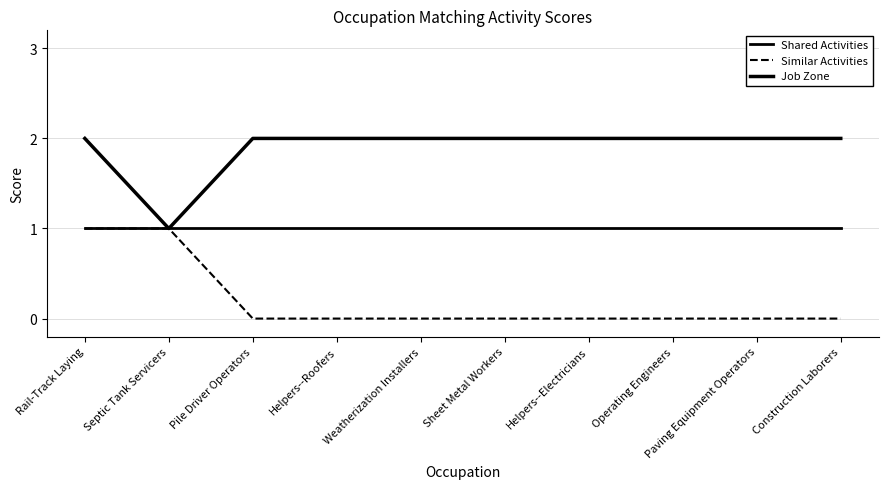

Count the number of data series in this chart.

3